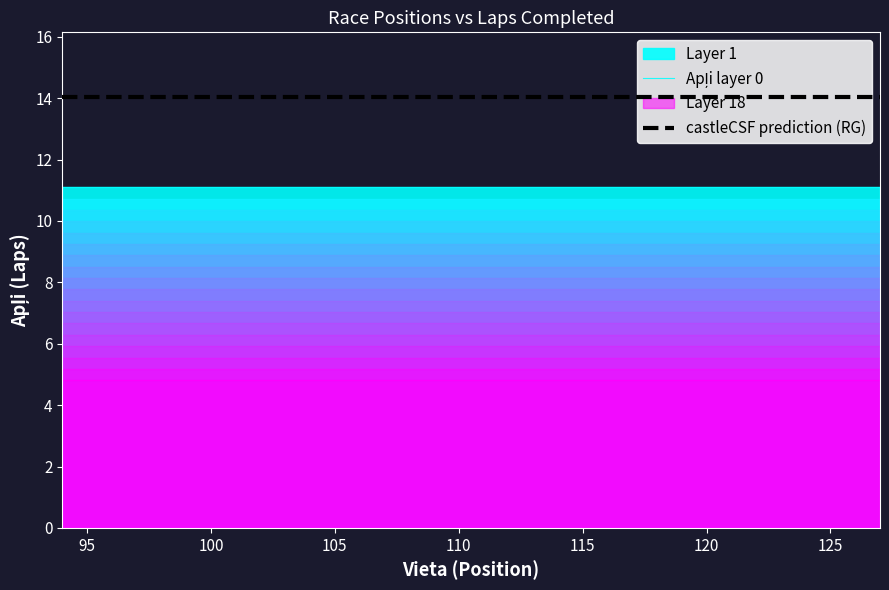

True or false: Apļi layer 0 has a value of 15.1 at 110.

False